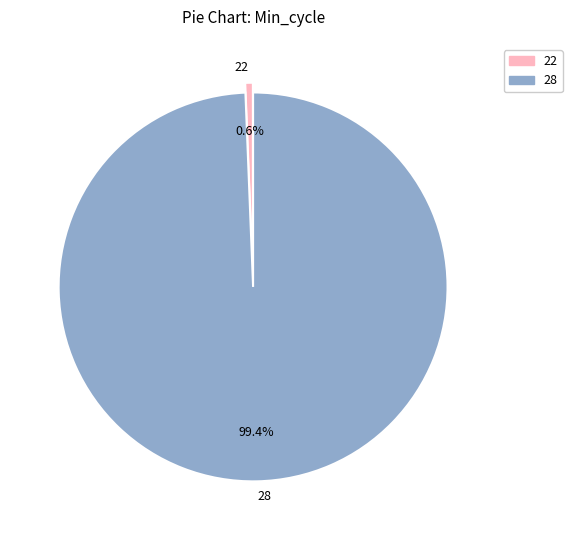

Which has a higher value, 22 or 28?

28